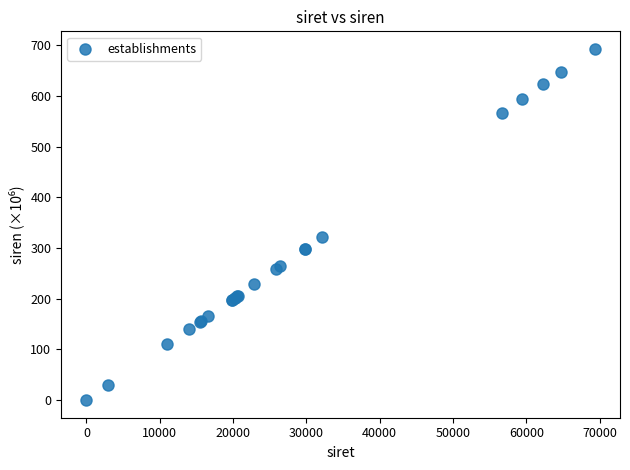

What Y value in the scatter plot is closest to 346?

321.9